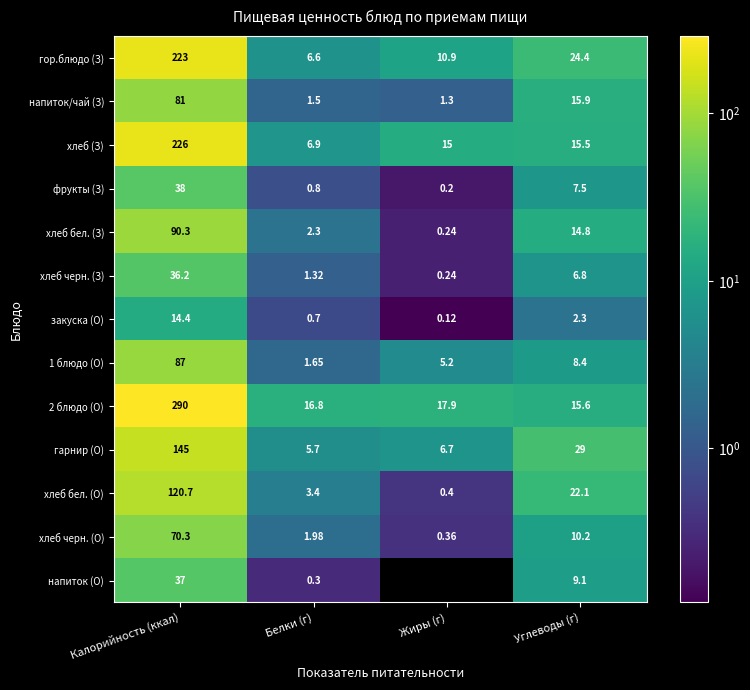

Rank the categories by напиток/чай (З) value from lowest to highest.

Жиры (г), Белки (г), Углеводы (г), Калорийность (ккал)